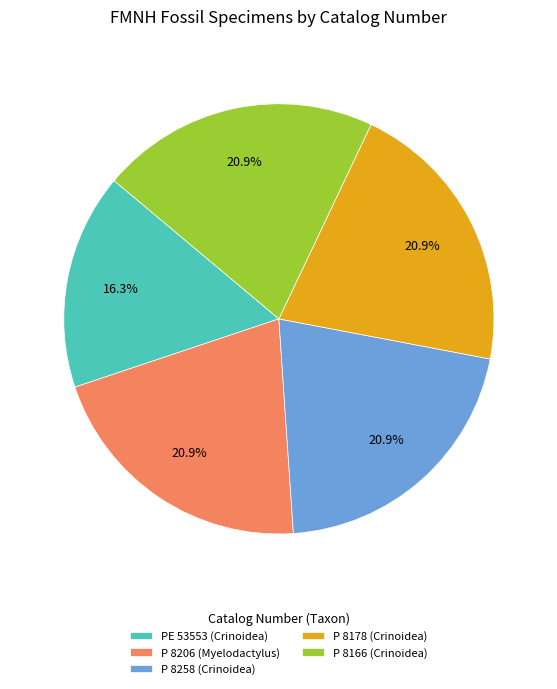

Which has a higher value, P 8178 (Crinoidea) or PE 53553 (Crinoidea)?

P 8178 (Crinoidea)